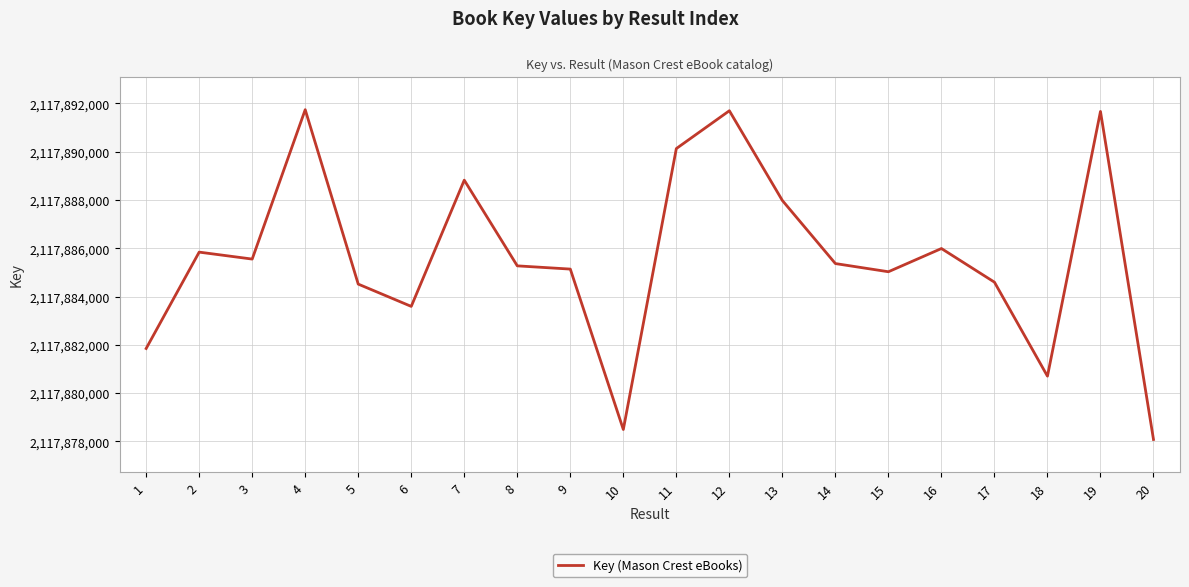

What is the change in value from 8 to 11?

+4860